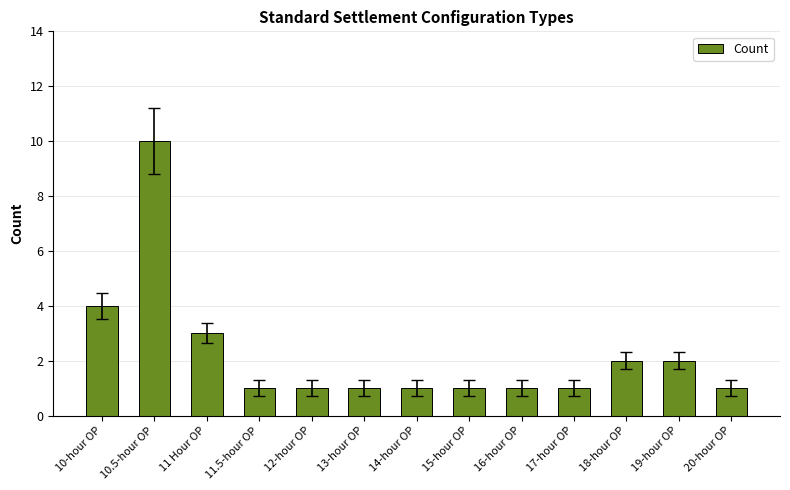

What is the difference between the second highest and minimum values?

3